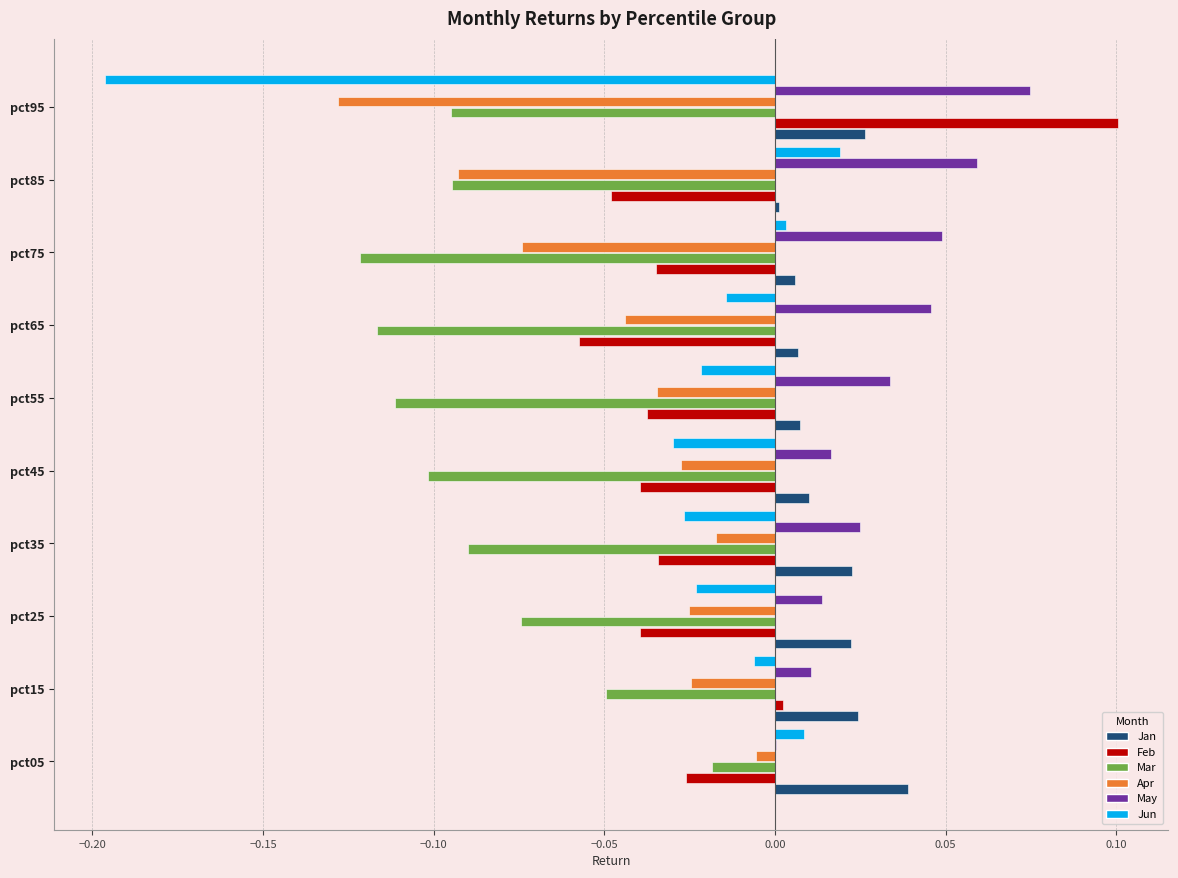

Is the value of Feb at pct45 greater than the value of Jun at pct45?

No